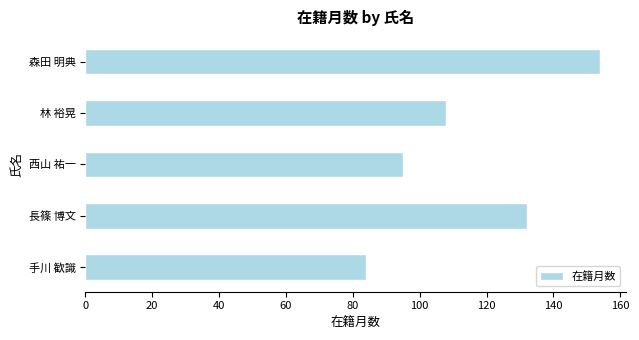

Reading bottom to top, extract all data points from this chart.

84	132	95	108	154